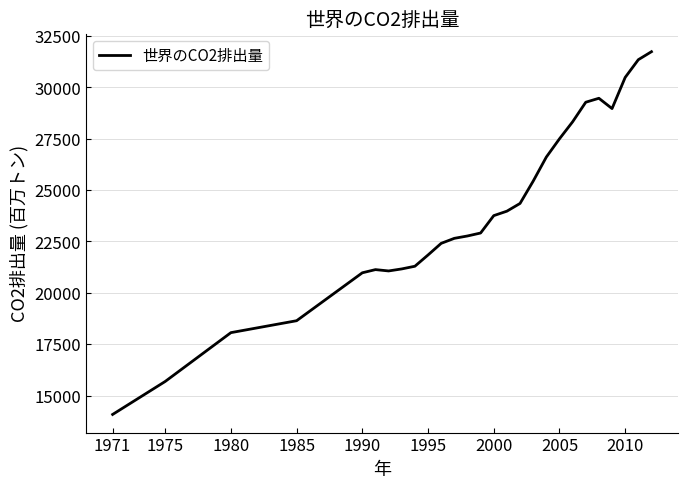

True or false: the data has more than 1 interior local peaks.

True